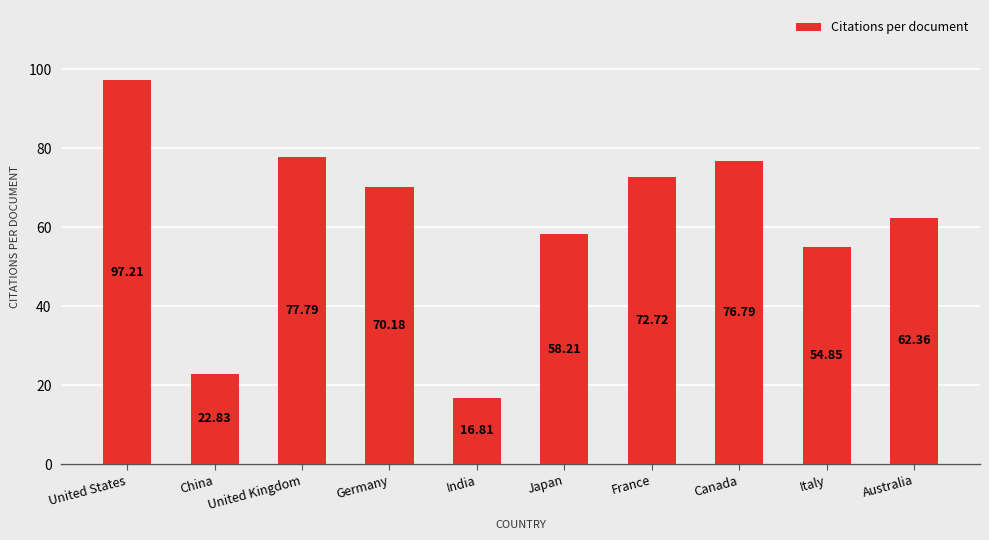

List the labels in order of value, largest first.

United States, United Kingdom, Canada, France, Germany, Australia, Japan, Italy, China, India